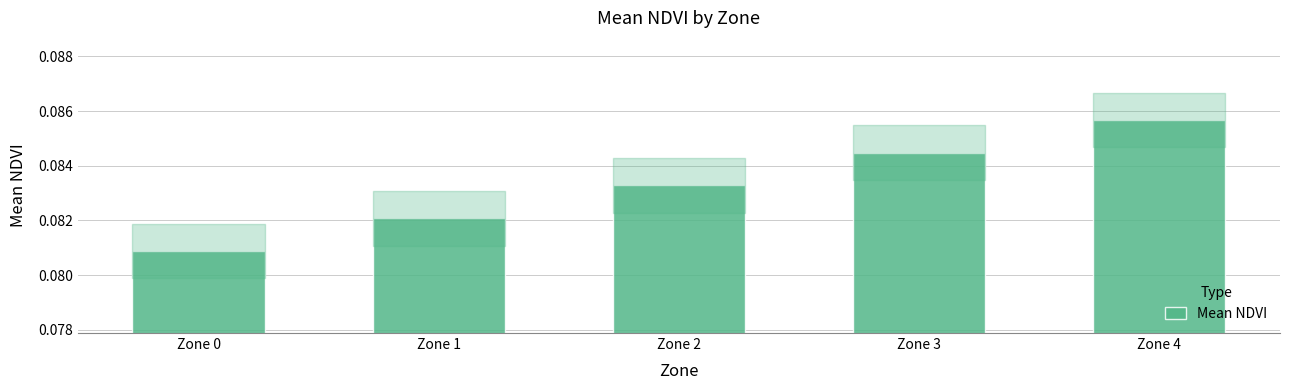

List the labels in order of value, largest first.

Zone 4, Zone 3, Zone 2, Zone 1, Zone 0